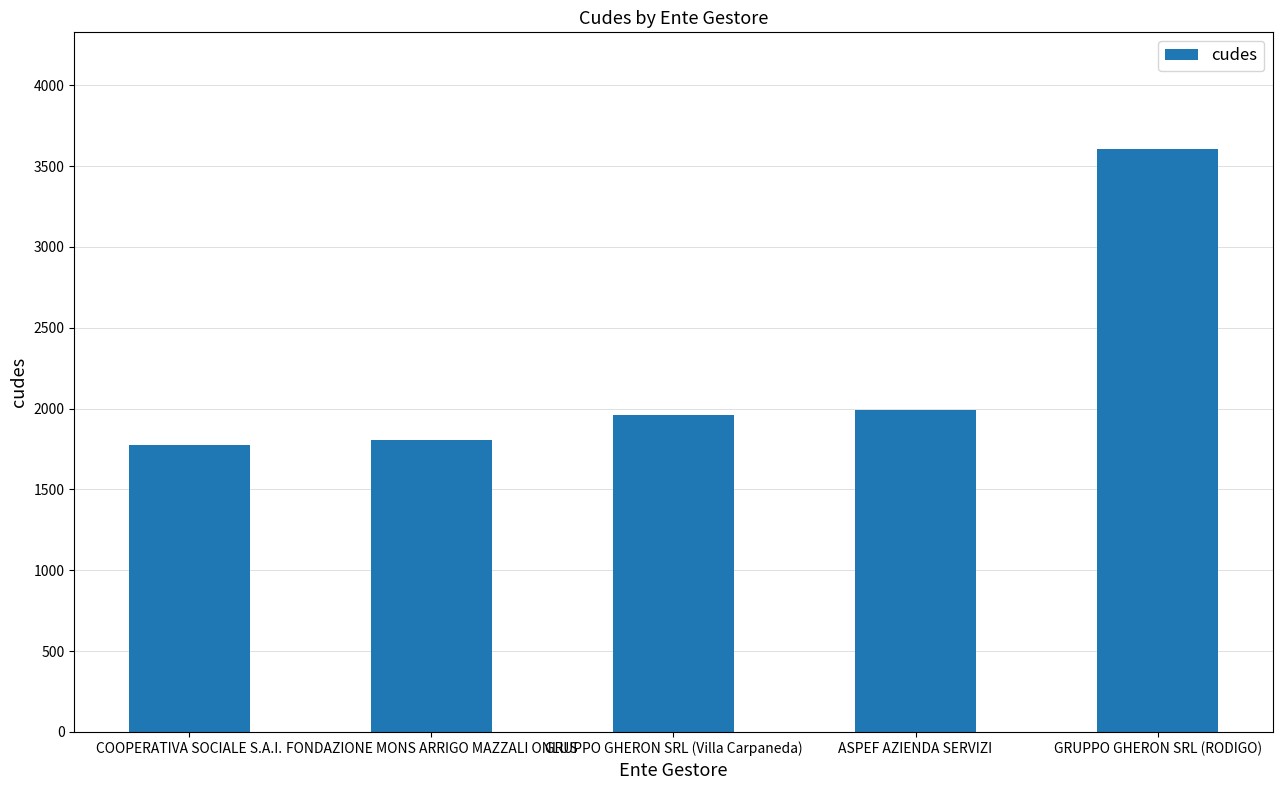

What is the ratio of the value at ASPEF AZIENDA SERVIZI to the value at GRUPPO GHERON SRL (RODIGO)?

0.6